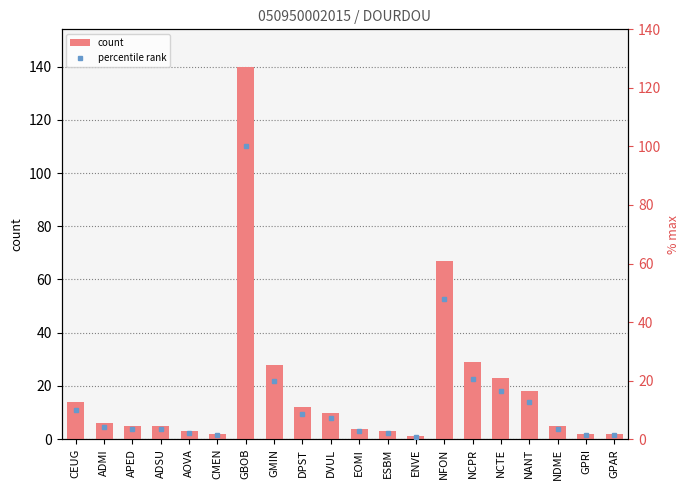

Is it true that percentile rank equals 12.4 at DPST?

False